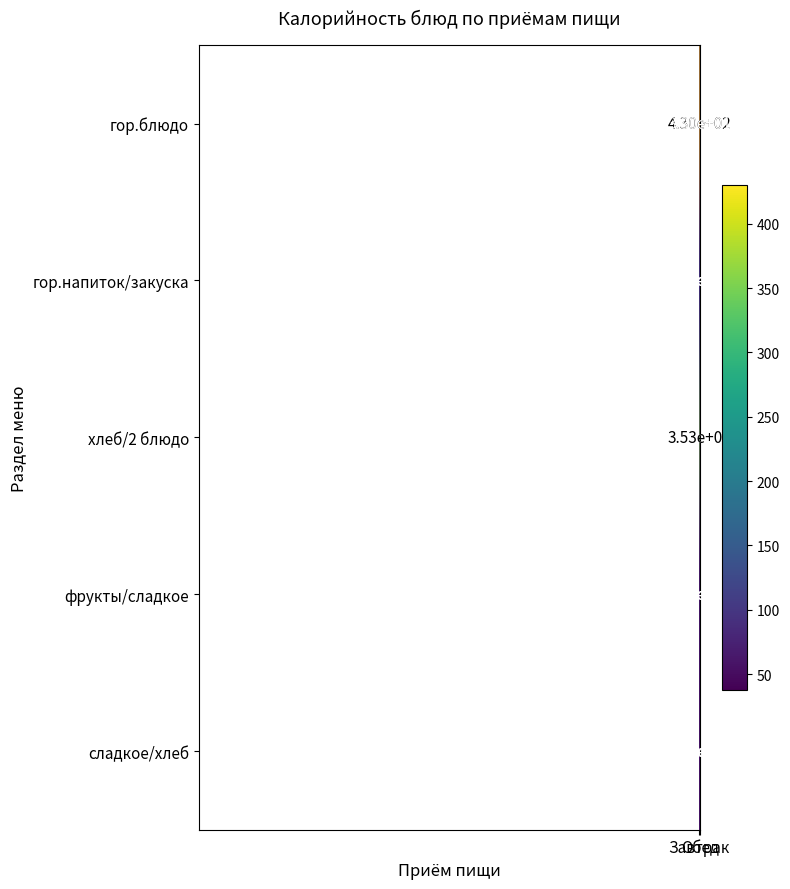

Which series has the widest spread of values?

гор.блюдо